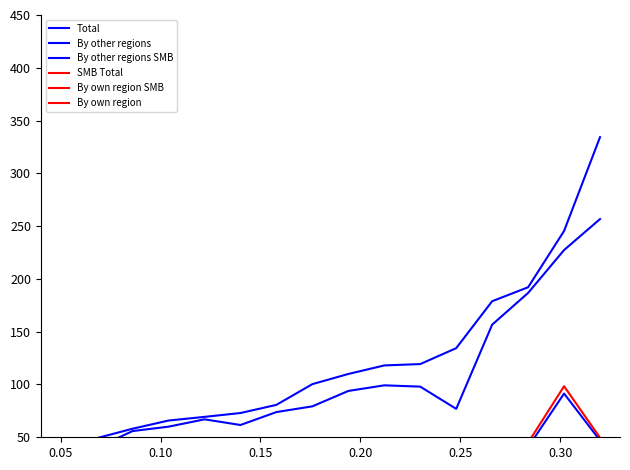

True or false: By own region SMB and Total cross at least once.

False